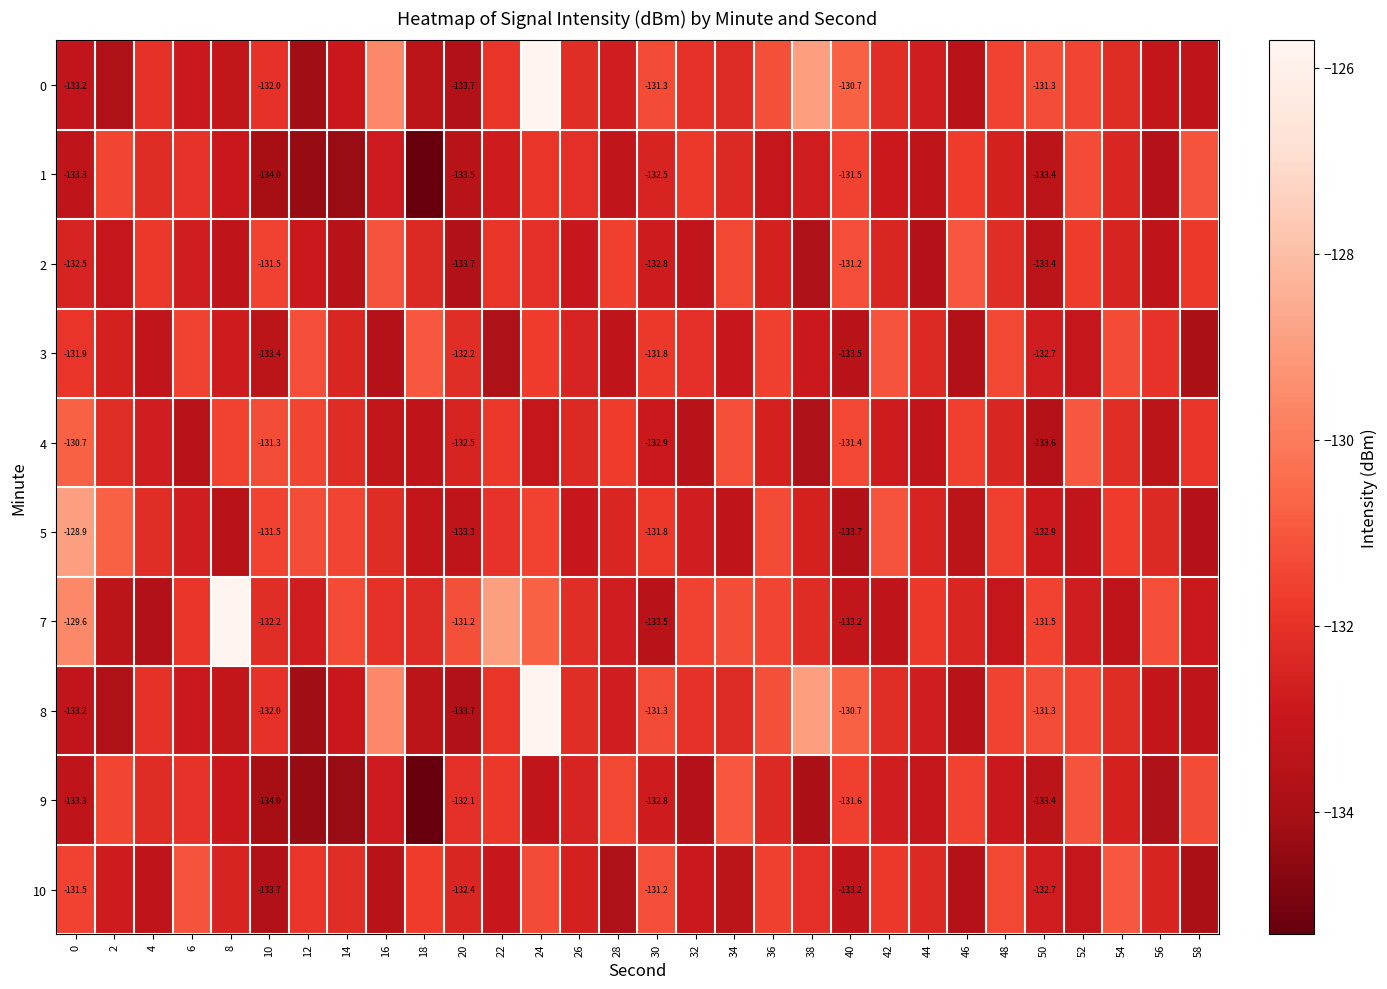

Which category has the highest value in the 3 series?

18